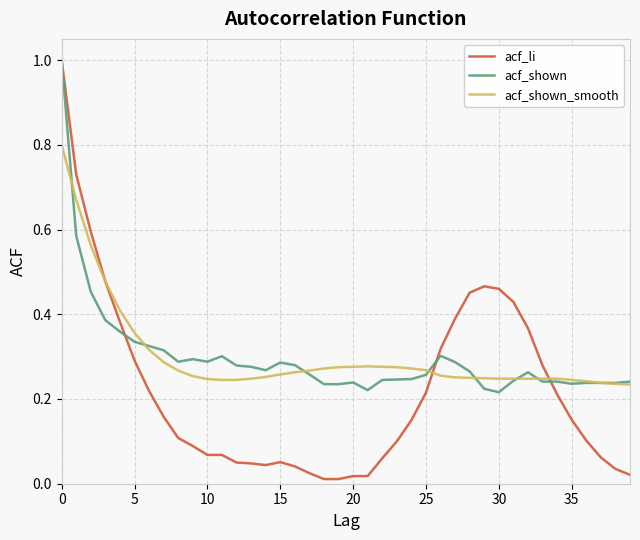

At how many categories does at least one series exceed 0?

40